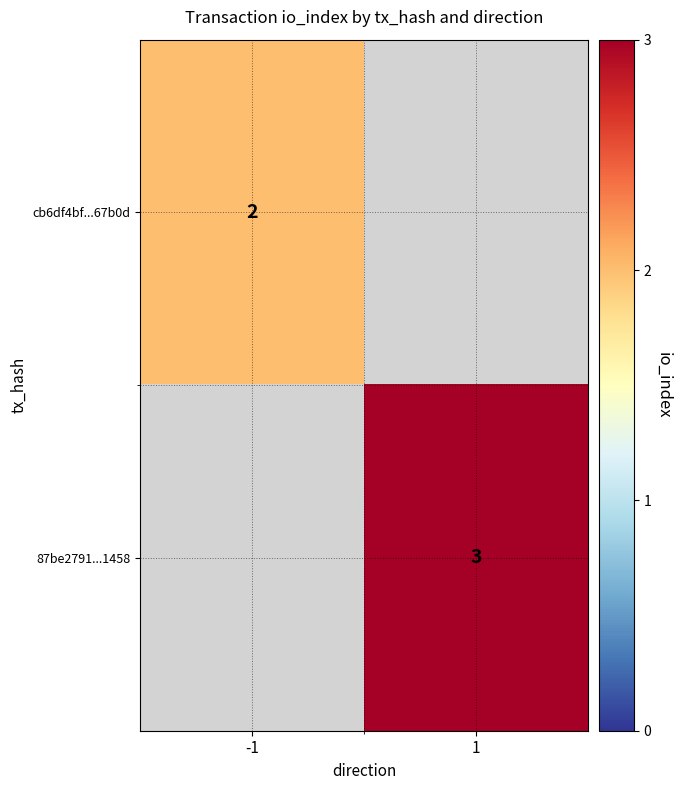

True or false: 87be2791...1458 has a value of 3 at 1.

True